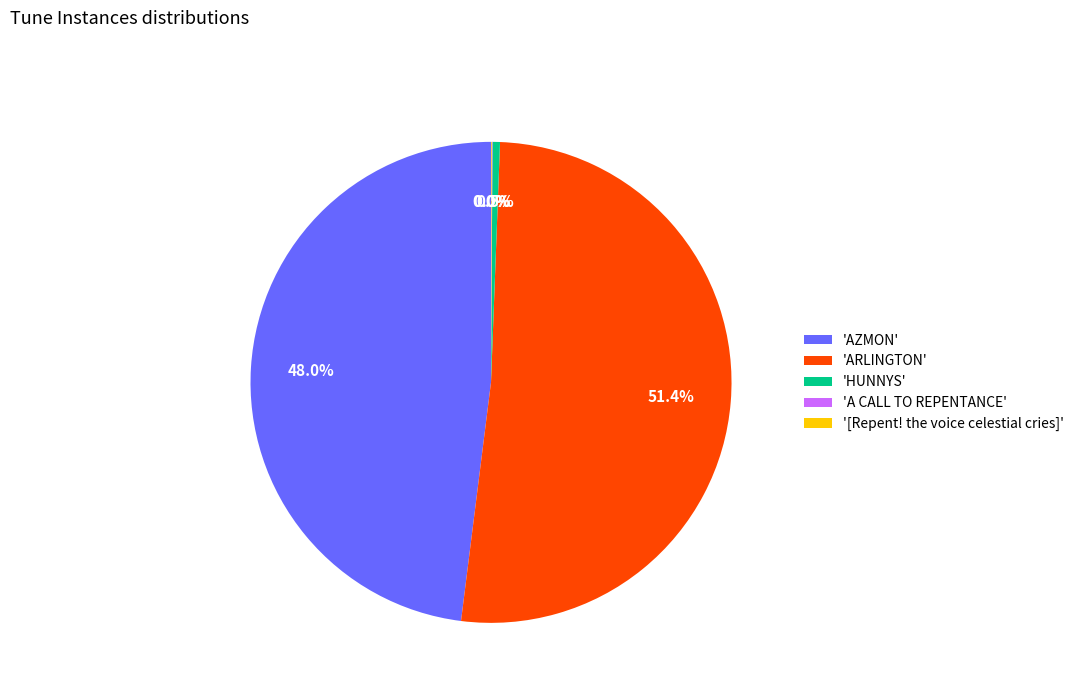

Is there a majority slice in this chart?

Yes